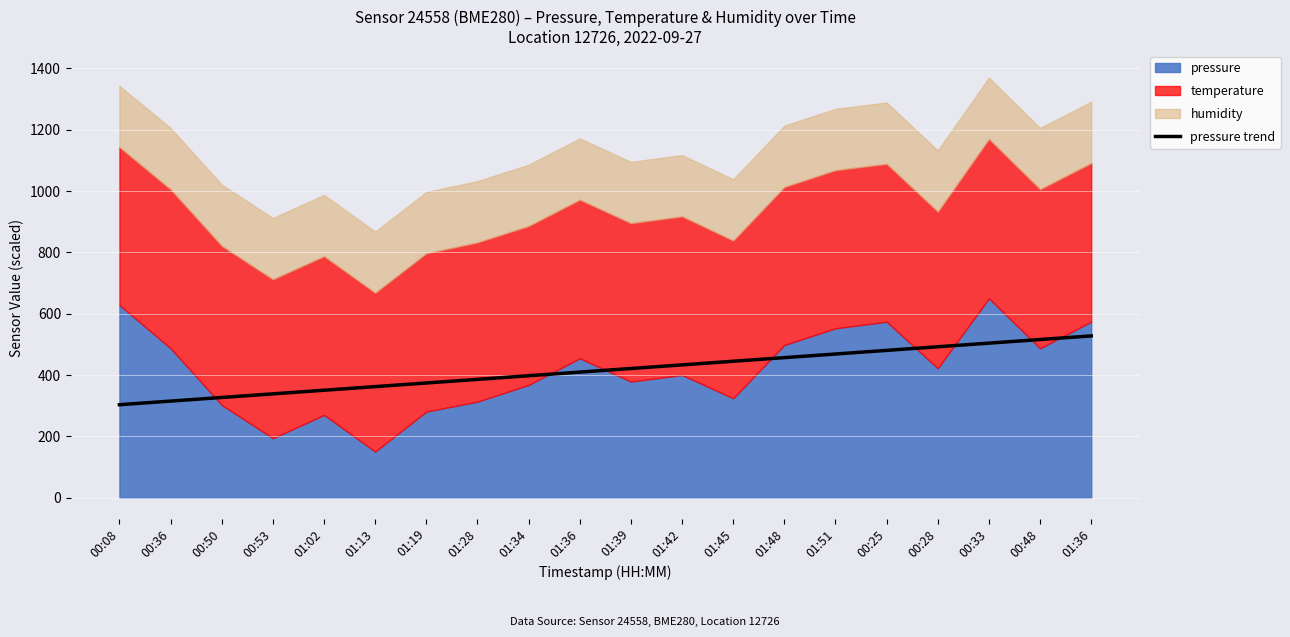

The value at 01:39 is 231.4. True or false?

False